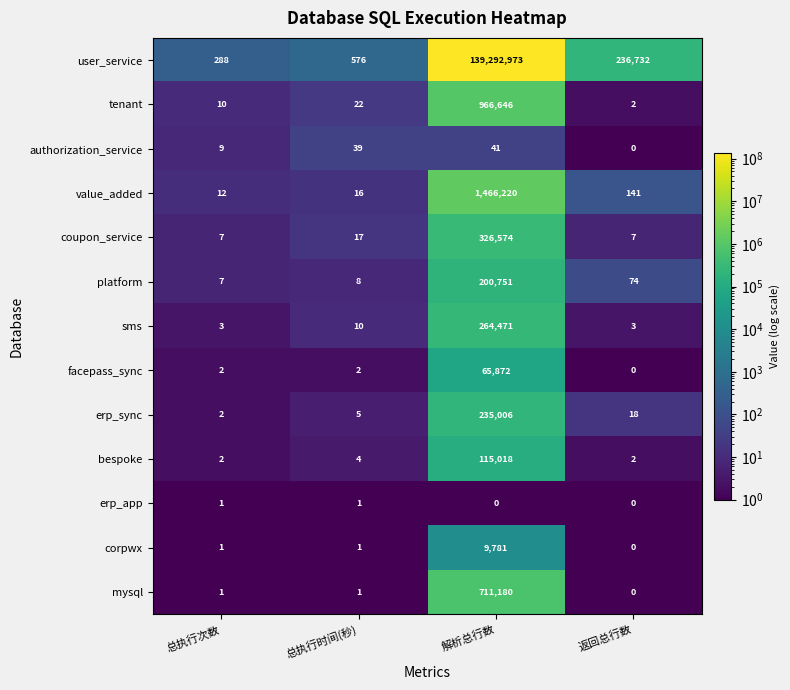

What is the maximum value for value_added?

1466220